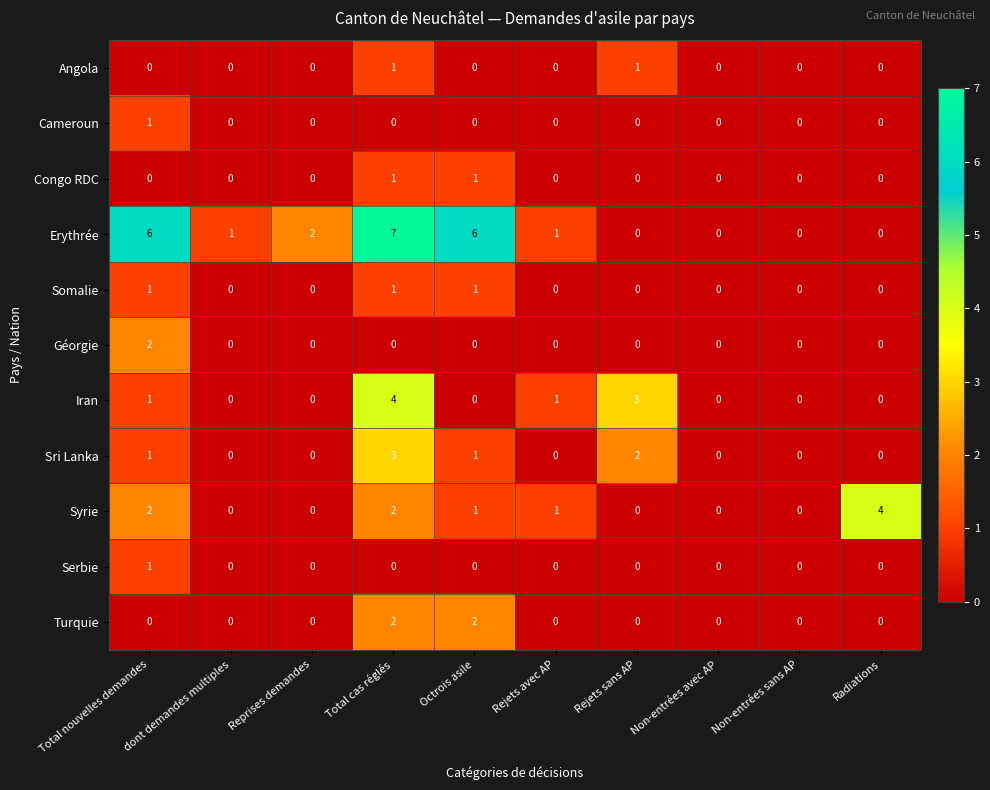

The Angola series shows 1 at Non-entrées avec AP. True or false?

False